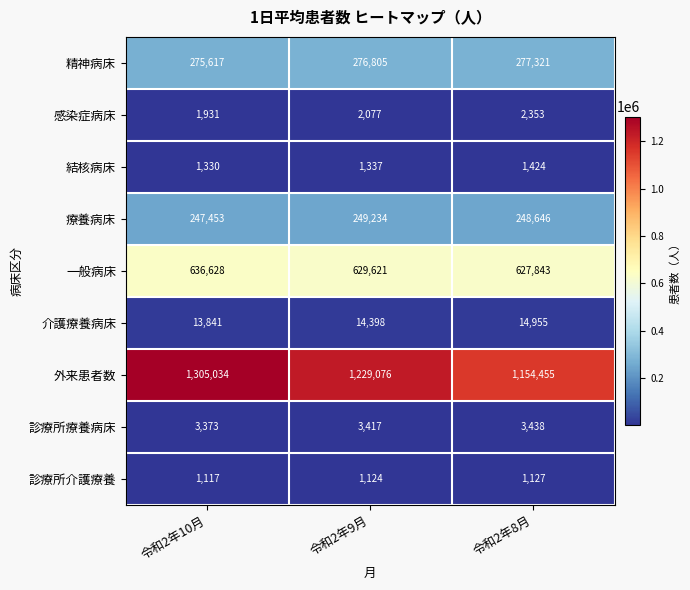

At which label is 結核病床 closest to 1377?

令和2年9月